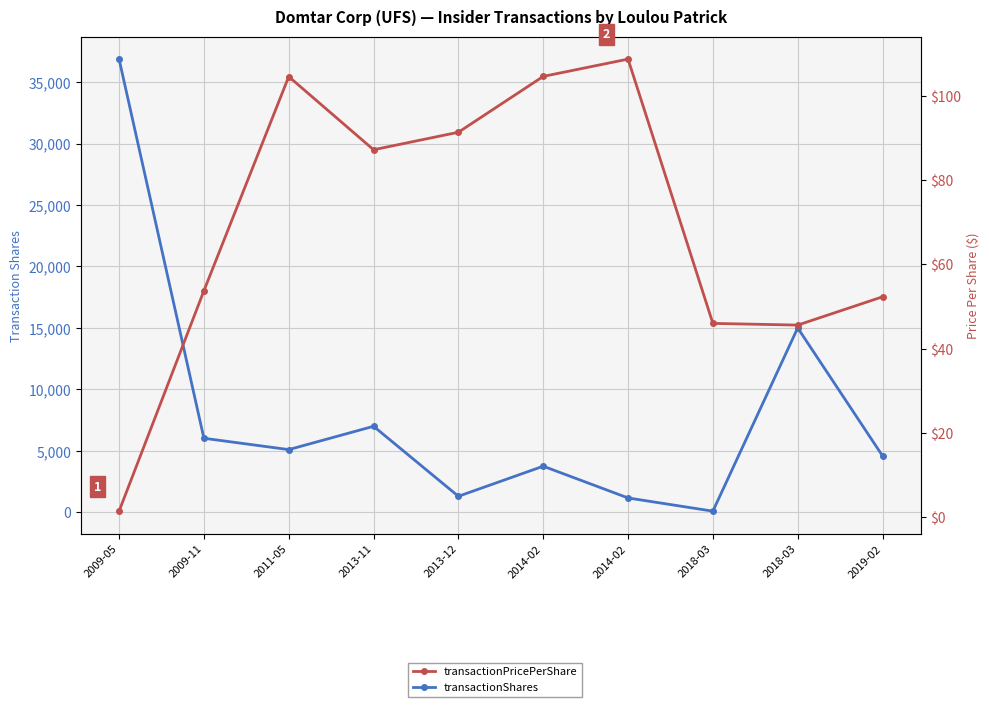

Is it true that transactionShares equals 23601.1 at 2018-03?

False